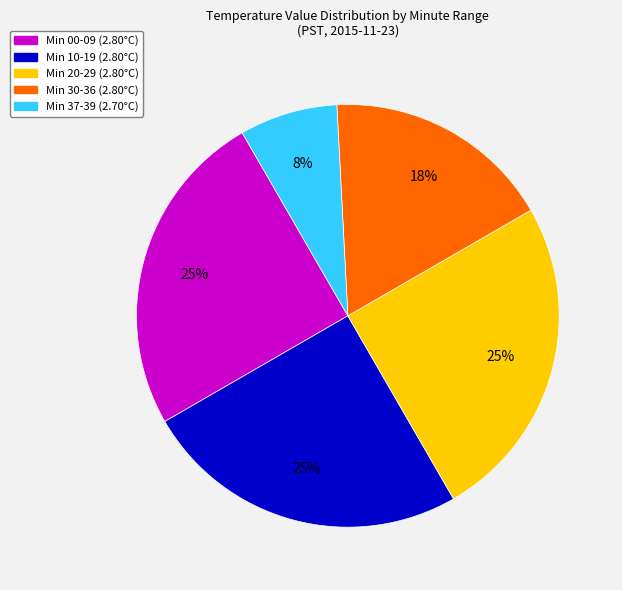

Count the number of slices in the pie.

5